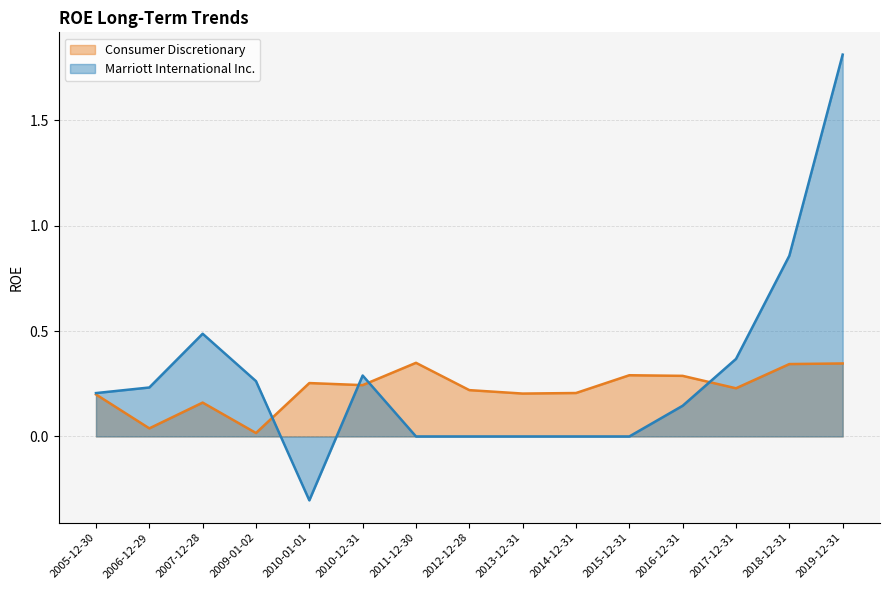

How many intersections are there between Consumer Discretionary and Marriott International Inc.?

4